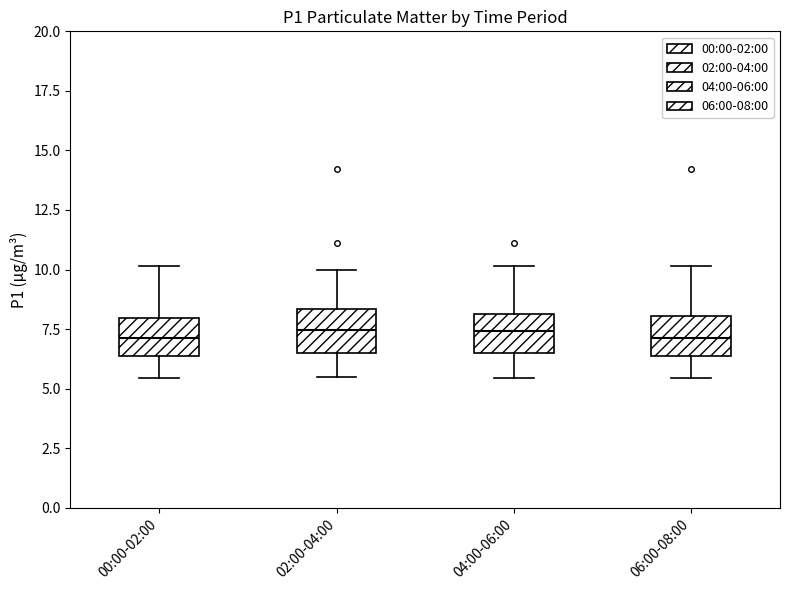

Reading left to right, read every box against the y-axis: the position of its median line, the range the box covers, and the ends of its whiskers. The values are not printed on the chart, so give them approximately, as read against the axis.

00:00-02:00: median 7.0, box 6.5 to 8.0, whiskers 5.5 to 10.0
02:00-04:00: median 7.5, box 6.5 to 8.5, whiskers 5.5 to 10.0
04:00-06:00: median 7.5, box 6.5 to 8.0, whiskers 5.5 to 10.0
06:00-08:00: median 7.0, box 6.5 to 8.0, whiskers 5.5 to 10.0